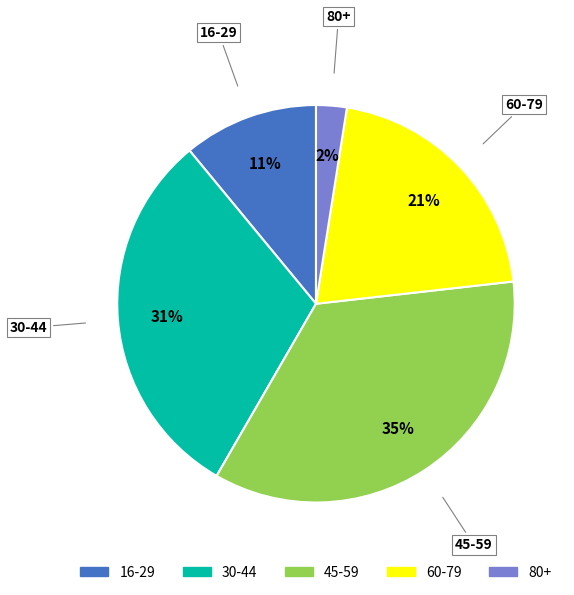

How many segments does this pie chart have?

5